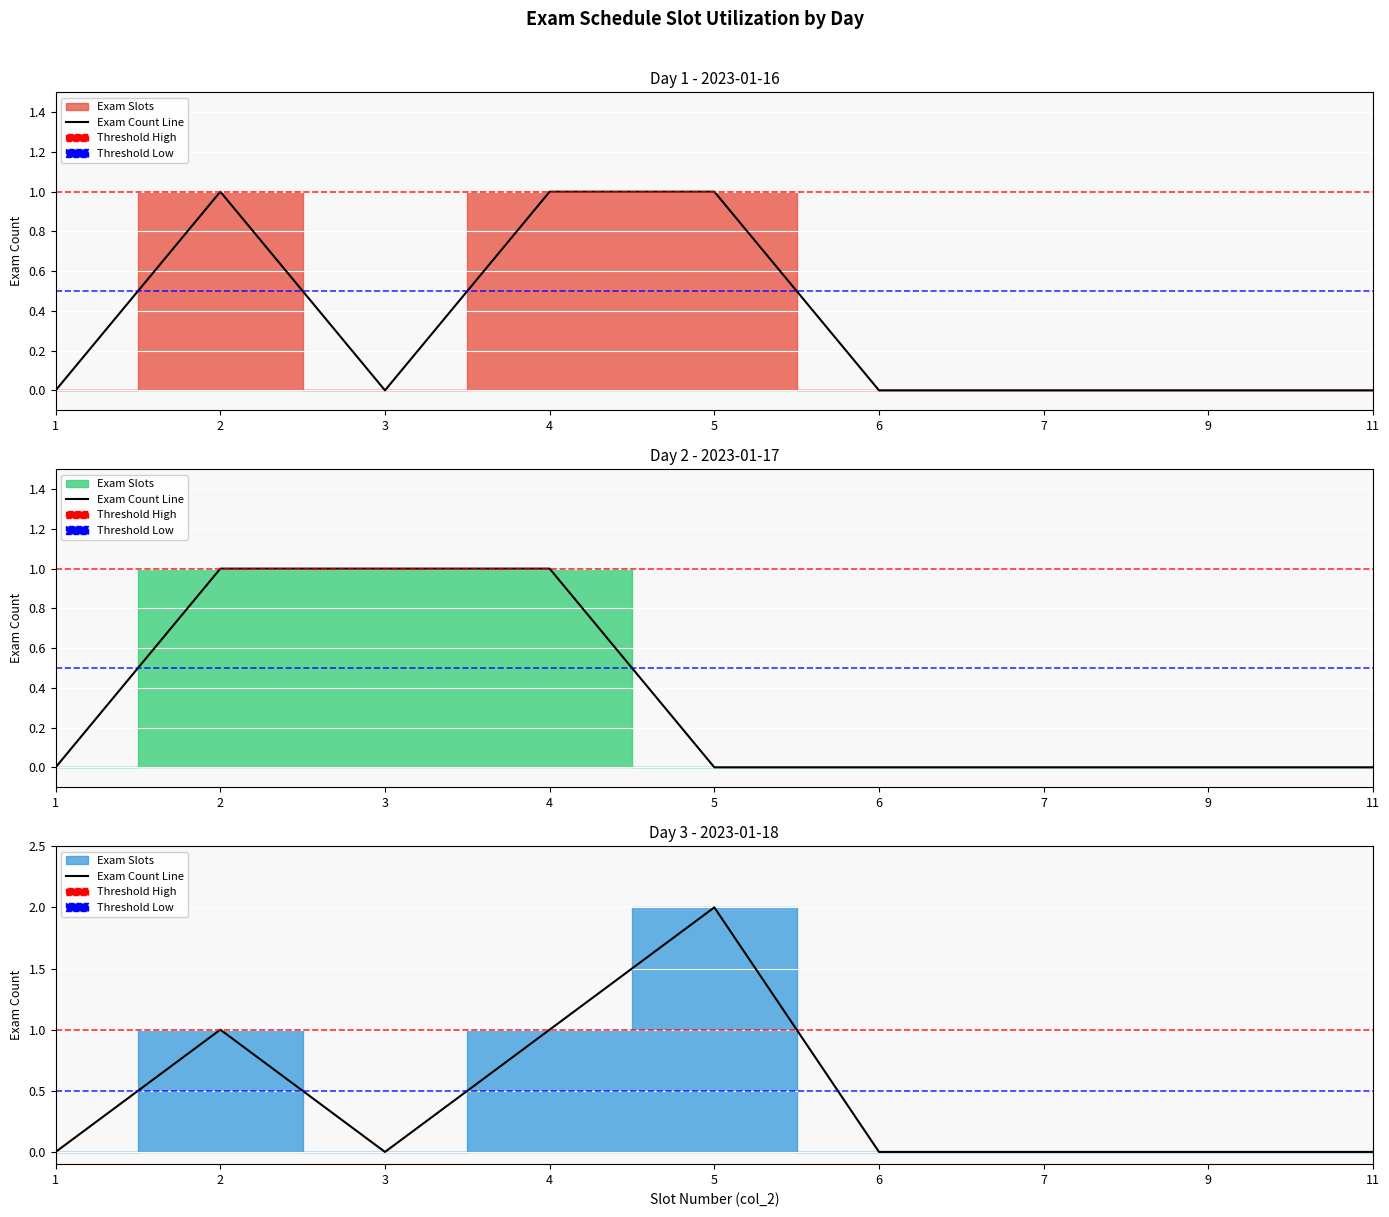

Which category has the highest value across all series?

5